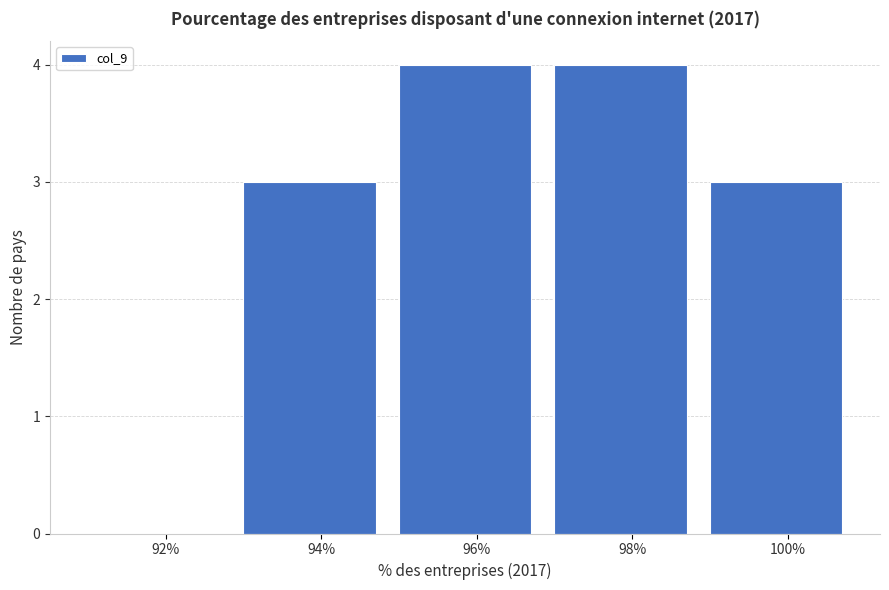

Reading right to left, extract all data points from this chart.

100%=3	98%=4	96%=4	94%=3	92%=0